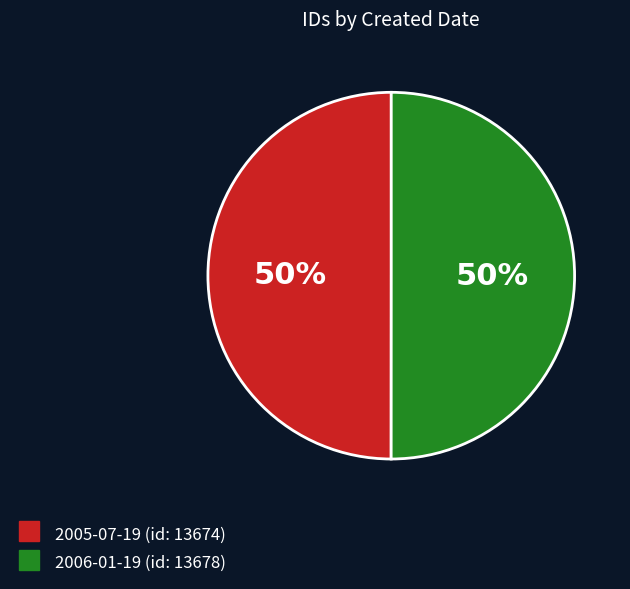

What percentage is the 2006-01-19 slice, to the nearest percent?

50%